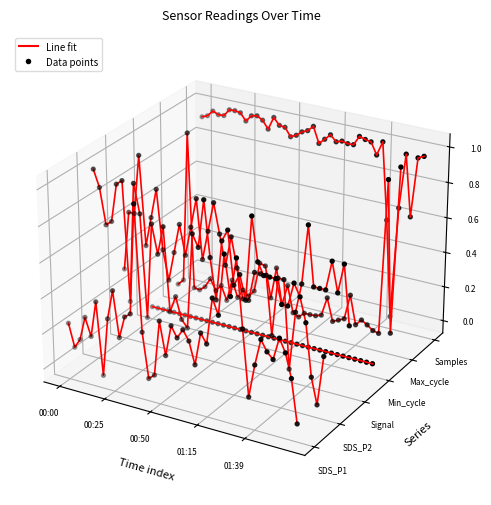

Which series has the largest total across all categories?

Samples